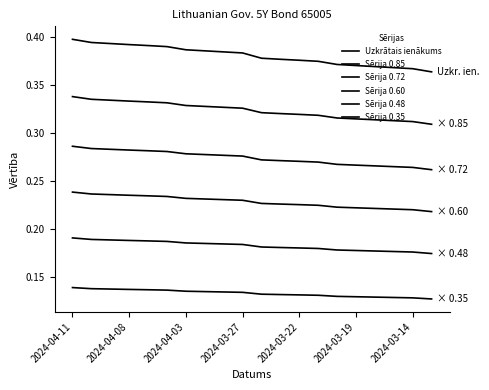

Count the Sērija 0.60 values in the range 0 to 1.

20